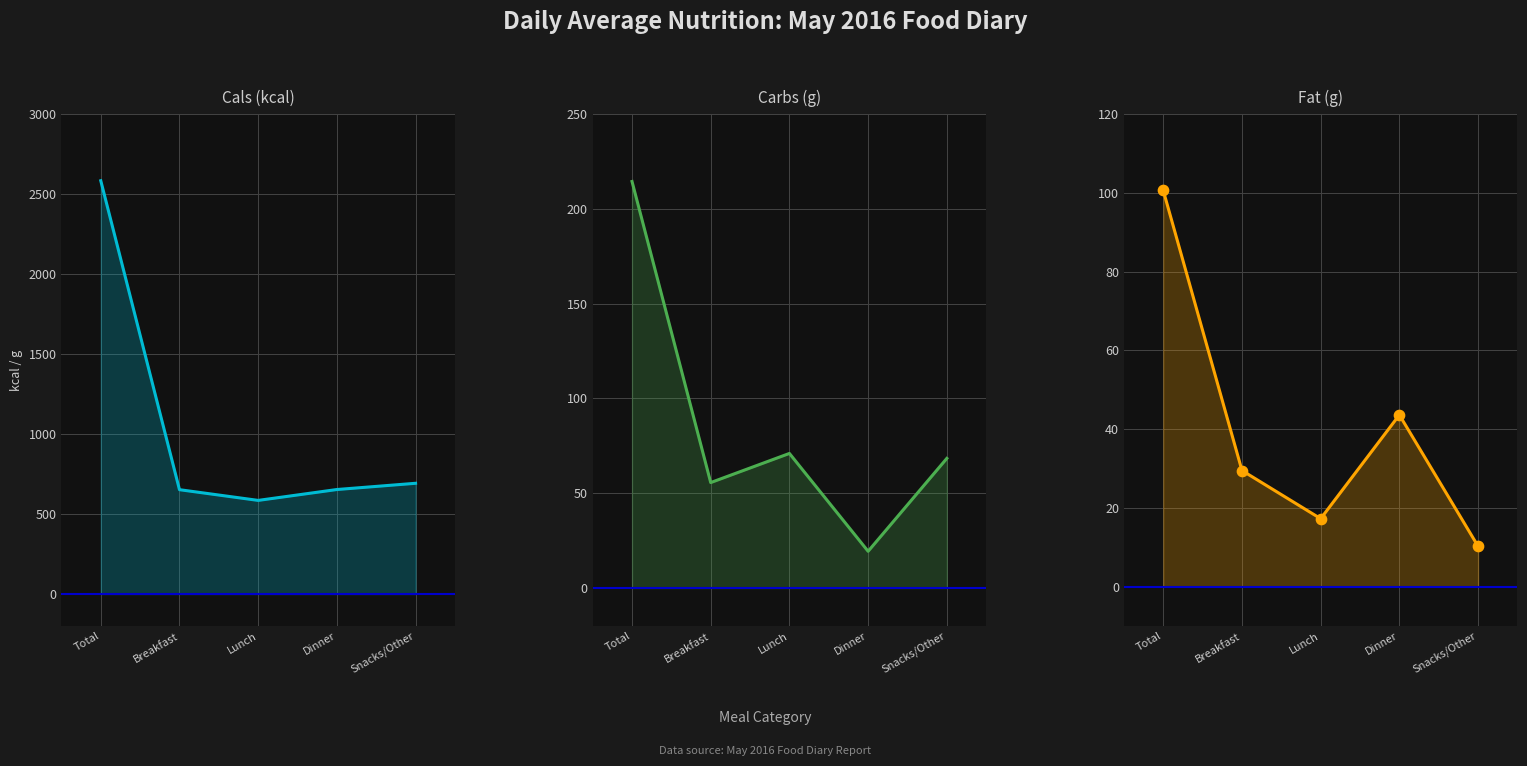

Which series has the largest Y range (max minus min)?

Cals (kcal)